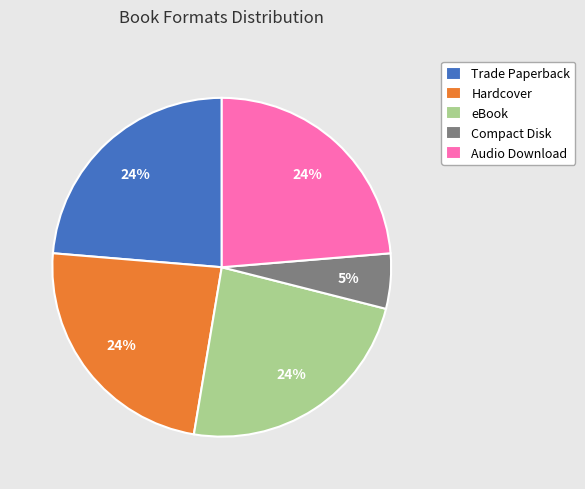

Do Trade Paperback and Audio Download together represent more than half of the pie?

No